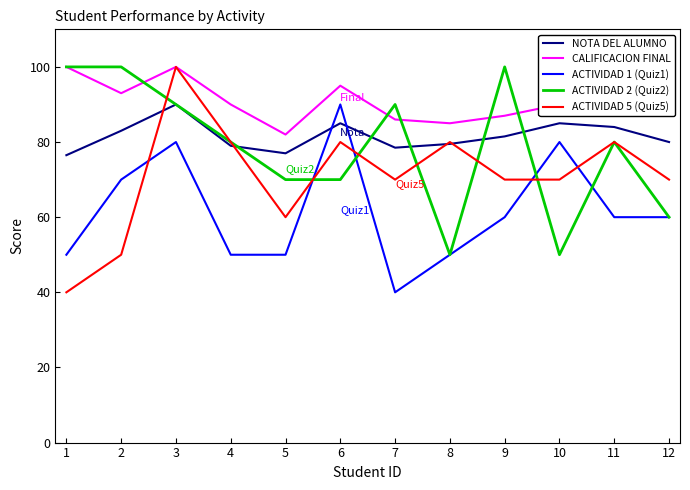

True or false: NOTA DEL ALUMNO and CALIFICACION FINAL intersect in this chart.

False